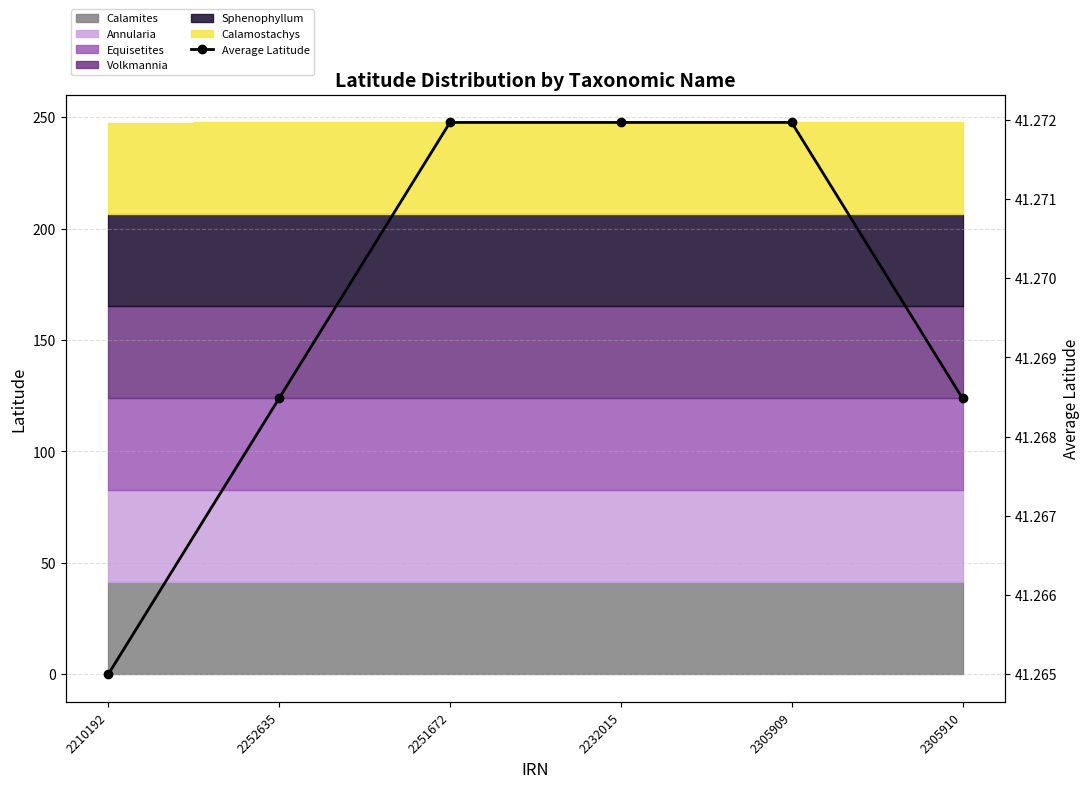

What is the label of the 6th point from the right?

2210192